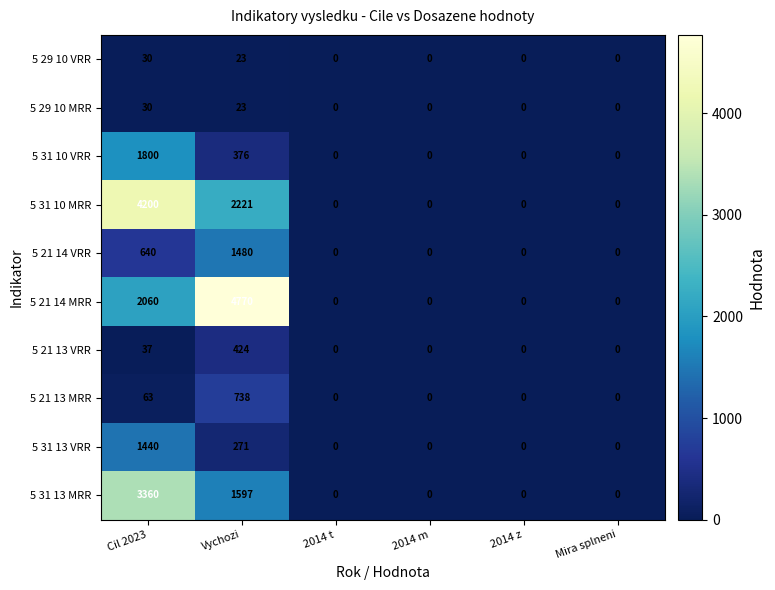

The value of 5 31 13 VRR at 2014 m is -727. True or false?

False